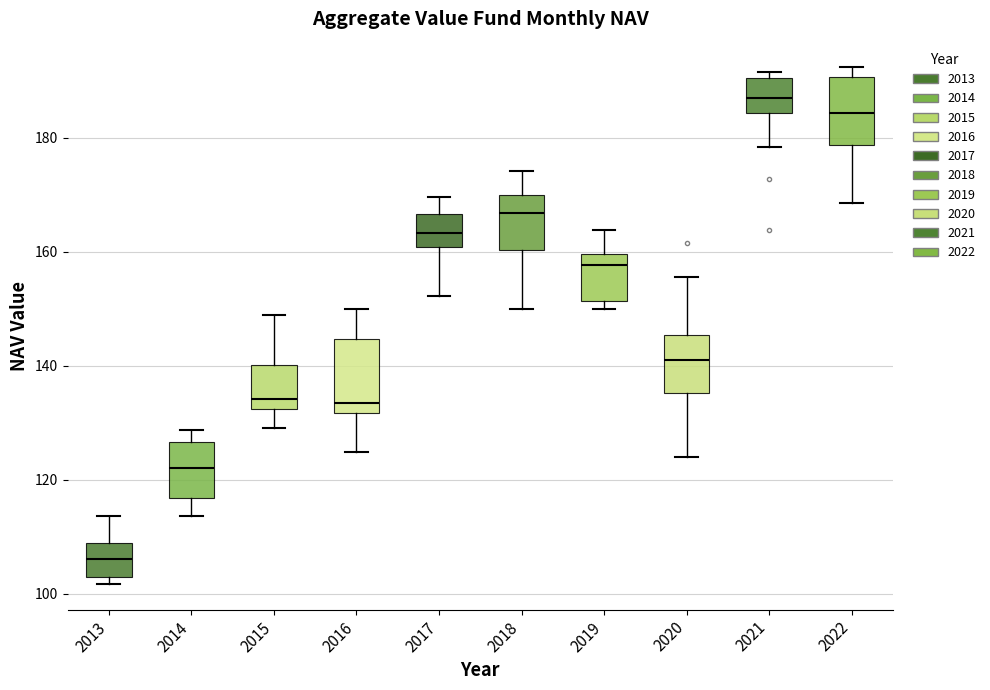

Reading left to right, transcribe this box plot: for each box, give where its median line is, the range the box spans, and where its two whiskers end, as read against the y-axis. The values are not printed on the chart, so give them approximately, as read against the axis.

2013: median 106, box 102 to 110, whiskers 102 (just below the box's lower edge) to 114
2014: median 122, box 116 to 126, whiskers 114 to 128
2015: median 134, box 132 to 140, whiskers 130 to 148
2016: median 134, box 132 to 144, whiskers 124 to 150
2017: median 164, box 160 to 166, whiskers 152 to 170
2018: median 166, box 160 to 170, whiskers 150 to 174
2019: median 158, box 152 to 160, whiskers 150 to 164
2020: median 142, box 136 to 146, whiskers 124 to 156
2021: median 188, box 184 to 190, whiskers 178 to 192
2022: median 184, box 178 to 190, whiskers 168 to 192